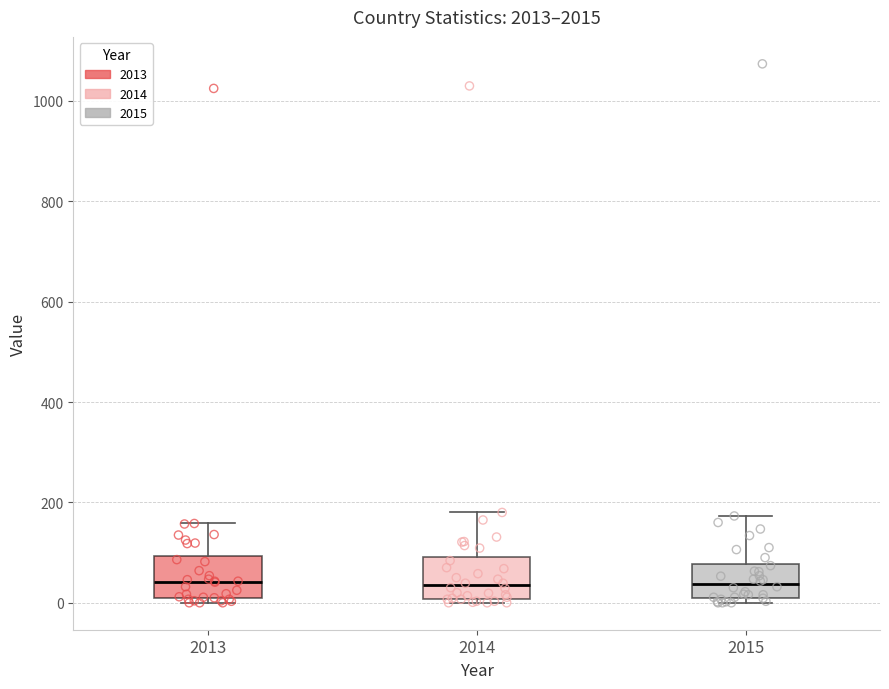

Reading left to right, transcribe this box plot: for each box, give where its median line is, the range the box spans, and where its two whiskers end, as read against the y-axis. The values are not printed on the chart, so give them approximately, as read against the axis.

2013: median 40, box 0 to 100, whiskers 0 (just below the box's lower edge) to 160
2014: median 40, box 0 to 100, whiskers 0 (just below the box's lower edge) to 180
2015: median 40, box 20 to 80, whiskers 0 to 180